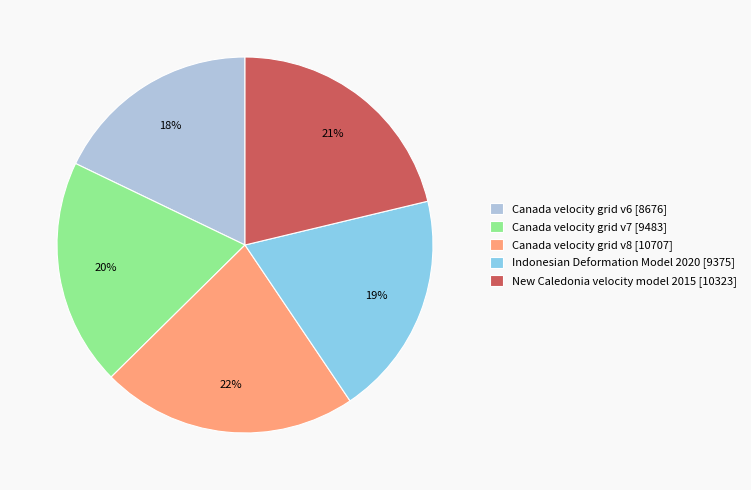

What percentage is the Canada velocity grid v7 slice, to the nearest percent?

20%